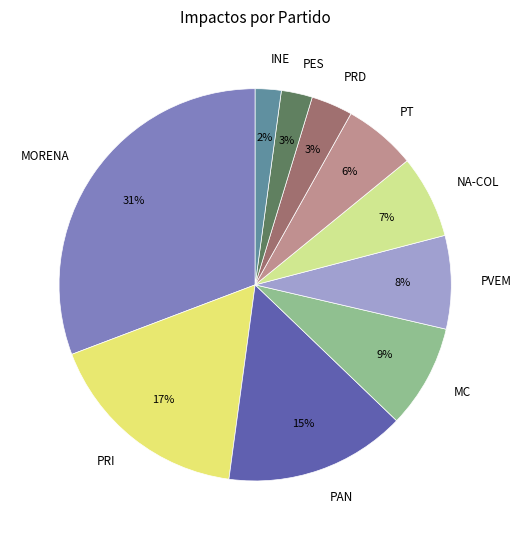

Combined, do MORENA and NA-COL account for over 50%?

No